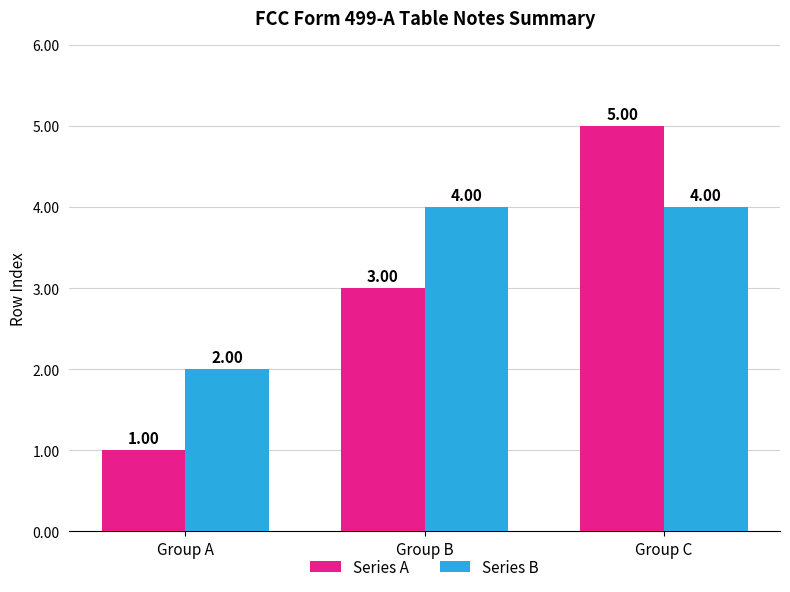

At how many categories does at least one series exceed 1?

3